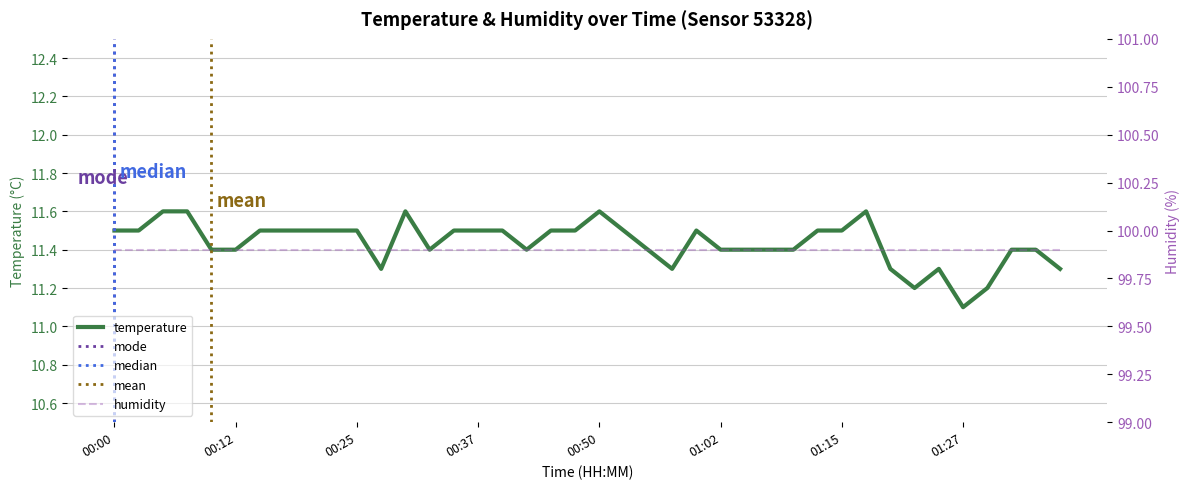

List the labels in order of value, largest first.

00:05, 00:07, 00:30, 00:50, 01:17, 00:00, 00:02, 00:15, 00:17, 00:20, 00:22, 00:25, 00:35, 00:37, 00:40, 00:45, 00:47, 00:52, 01:00, 01:12, 01:15, 00:10, 00:12, 00:32, 00:42, 00:55, 01:02, 01:05, 01:07, 01:10, 01:32, 01:35, 00:27, 00:57, 01:20, 01:25, 01:37, 01:22, 01:30, 01:27